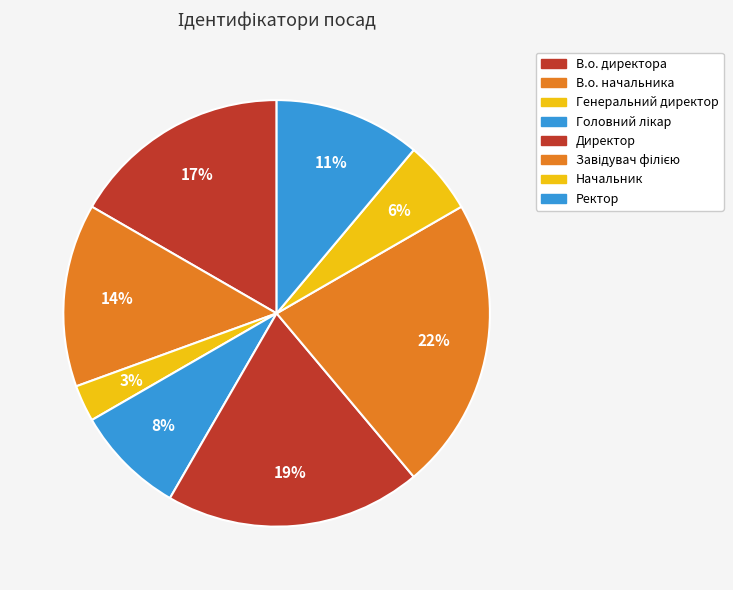

Between Генеральний директор and Ректор, which is larger?

Ректор